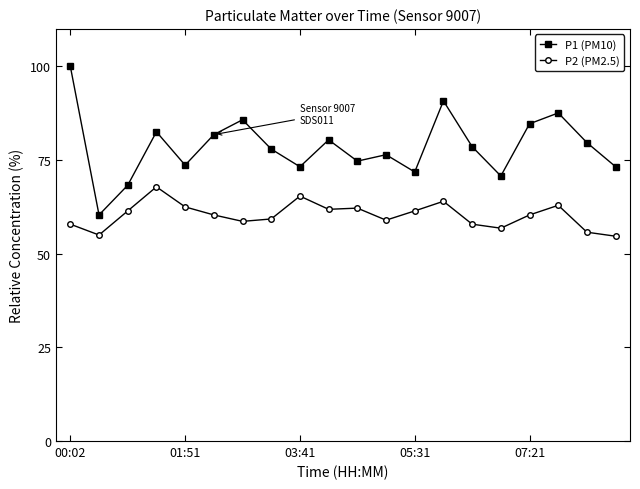

Which series has the widest spread of values?

P1 (PM10)